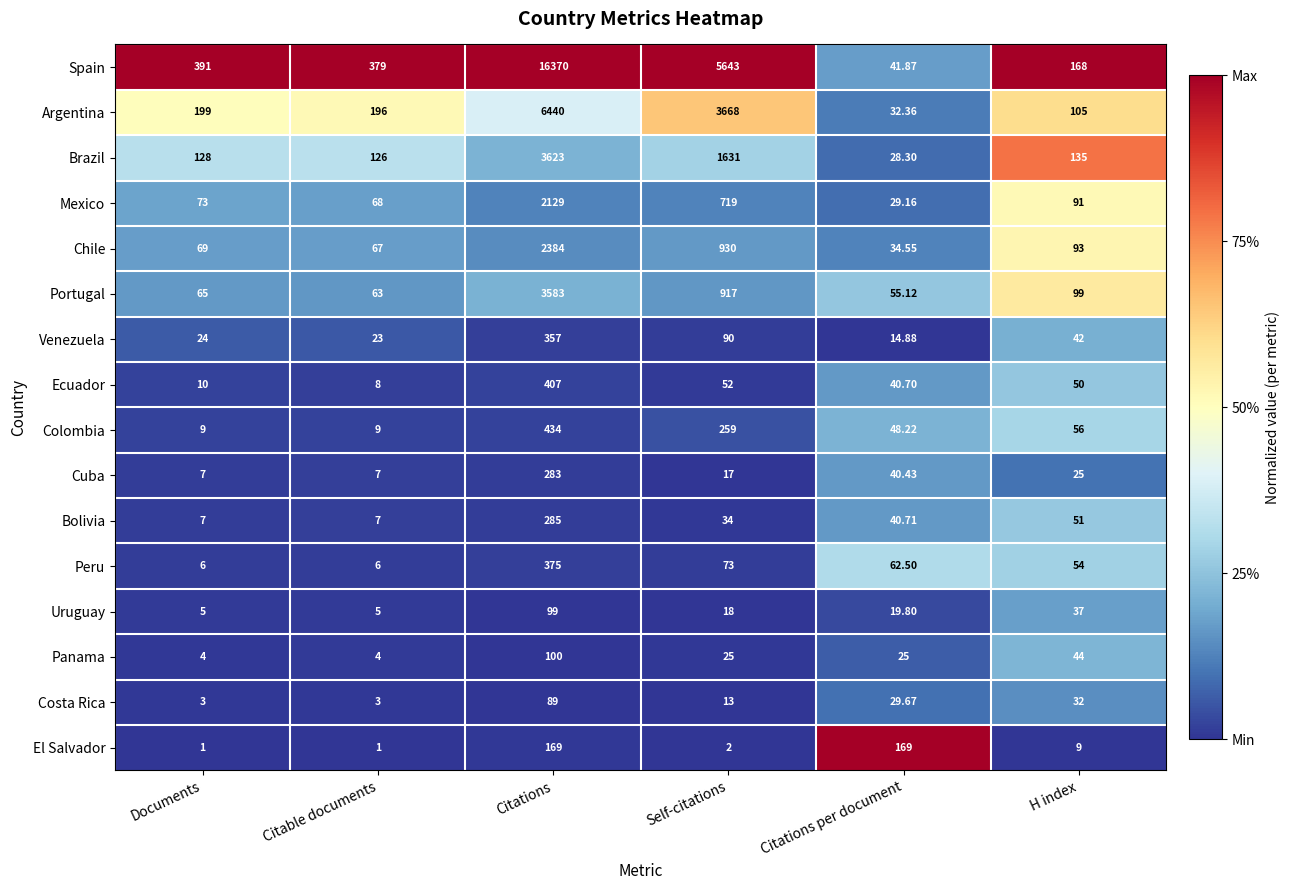

Which category has the highest value across all series?

Citations